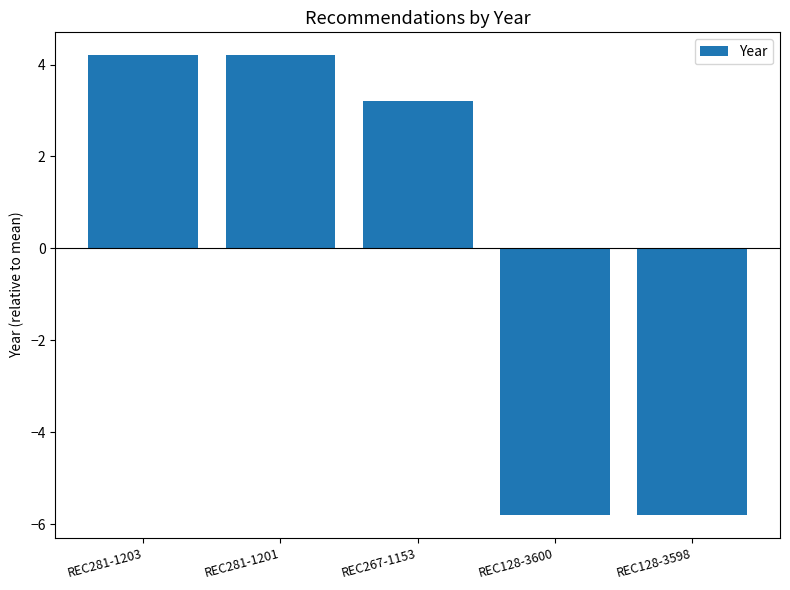

At which label is the value closest to 0?

REC267-1153